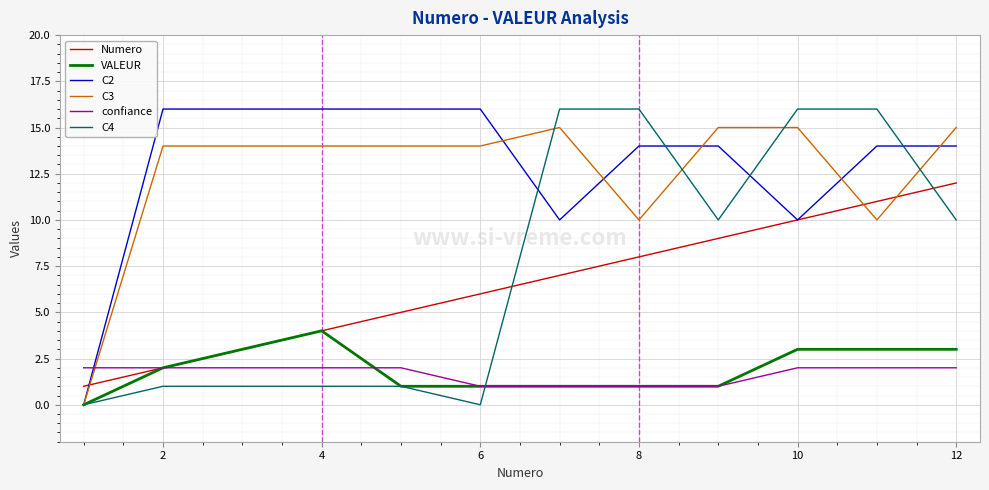

Which series ends up on top after the final intersection of C2 and confiance?

C2